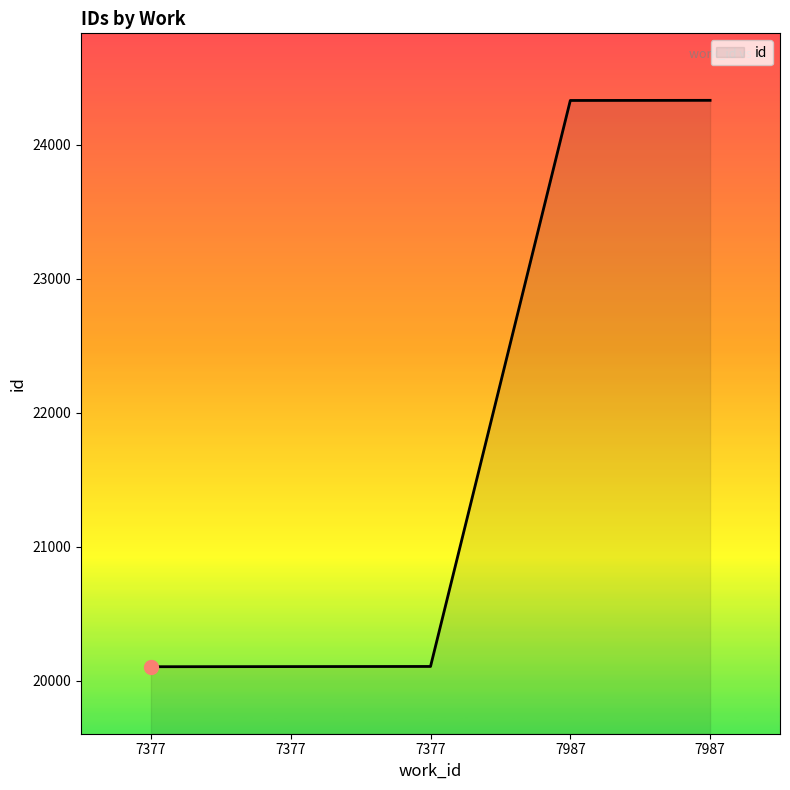

Rank the categories by value from highest to lowest.

7987, 7987, 7377, 7377, 7377